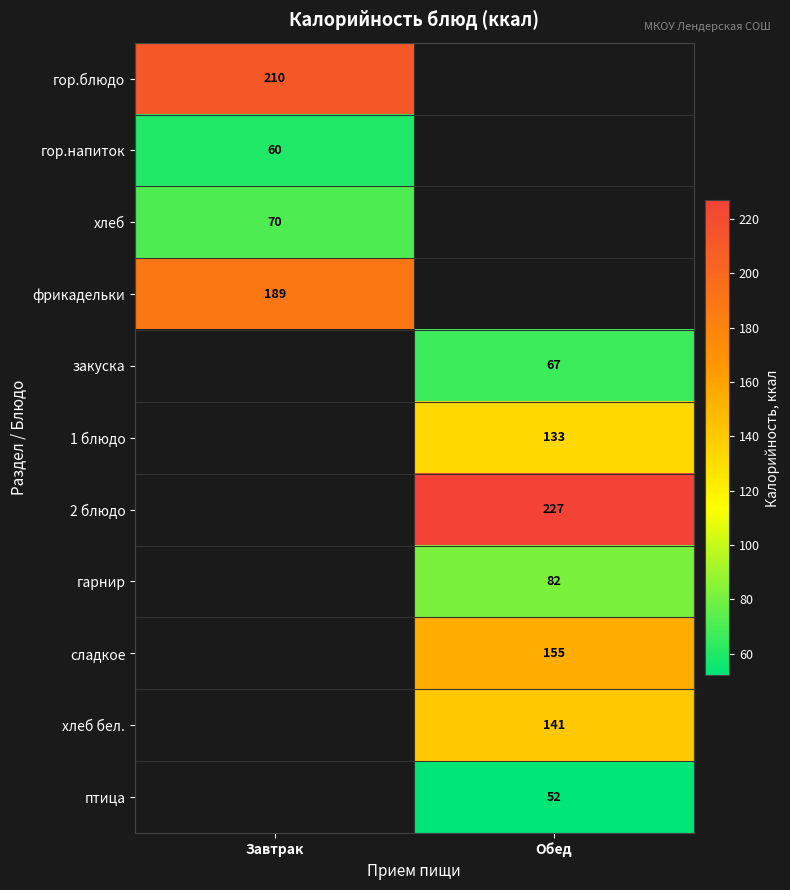

True or false: хлеб has a value of 70 at Завтрак.

True